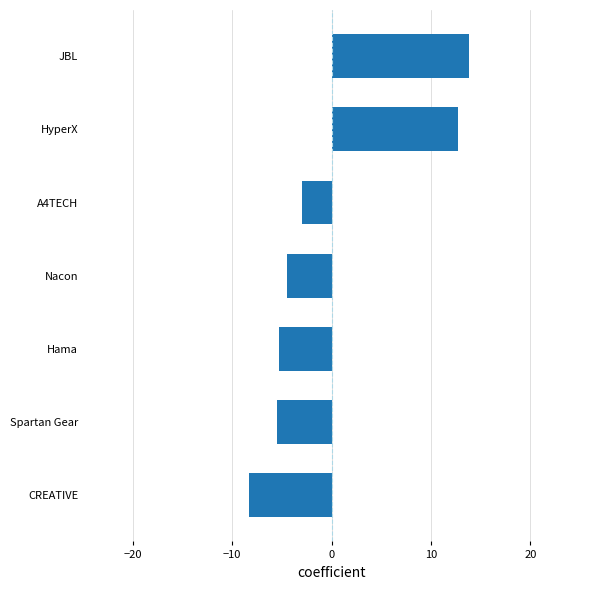

What is the difference between the second highest and minimum values?

21.1